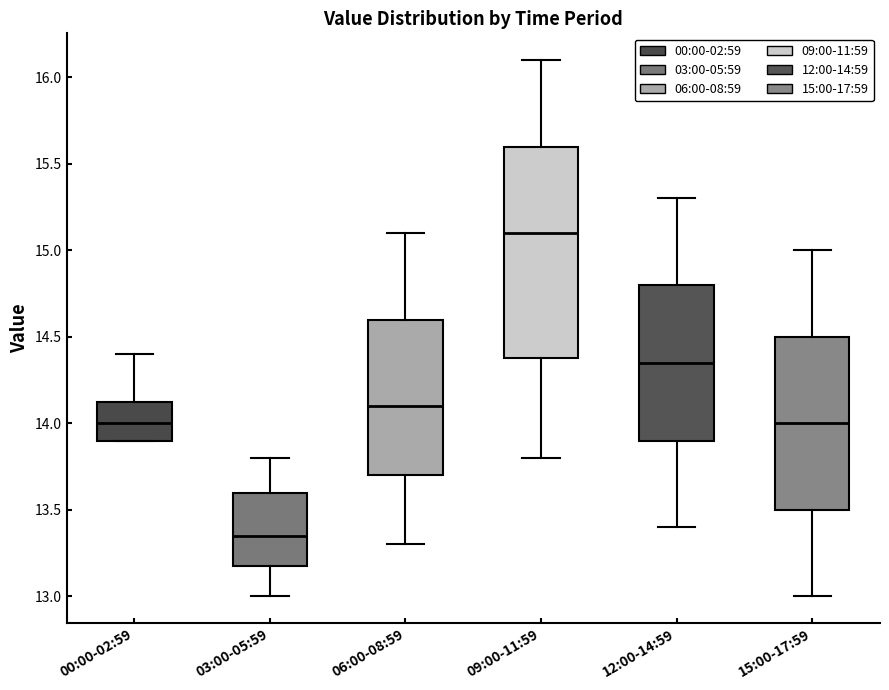

Reading left to right, transcribe this box plot: for each box, give where its median line is, the range the box spans, and where its two whiskers end, as read against the y-axis. The values are not printed on the chart, so give them approximately, as read against the axis.

00:00-02:59: median 14.00, box 13.90 to 14.15, whiskers 13.90 to 14.40
03:00-05:59: median 13.35, box 13.20 to 13.60, whiskers 13.00 to 13.80
06:00-08:59: median 14.10, box 13.70 to 14.60, whiskers 13.30 to 15.10
09:00-11:59: median 15.10, box 14.40 to 15.60, whiskers 13.80 to 16.10
12:00-14:59: median 14.35, box 13.90 to 14.80, whiskers 13.40 to 15.30
15:00-17:59: median 14.00, box 13.50 to 14.50, whiskers 13.00 to 15.00